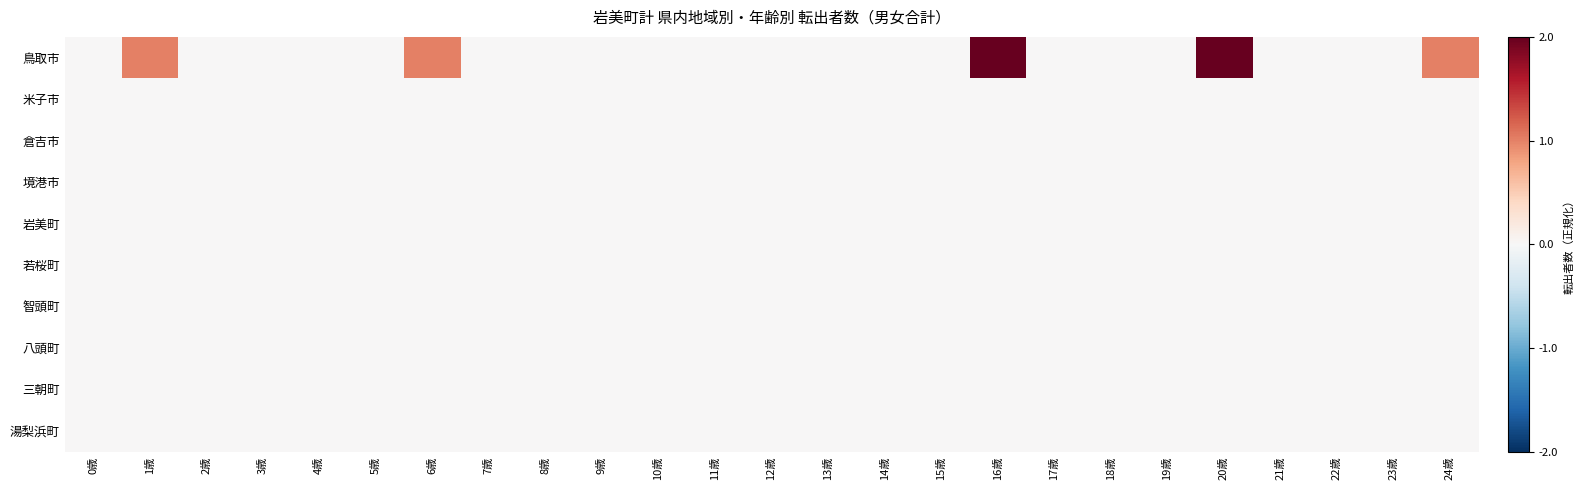

Rank the series by their maximum value, from lowest to highest.

米子市, 倉吉市, 境港市, 岩美町, 若桜町, 智頭町, 八頭町, 三朝町, 湯梨浜町, 鳥取市